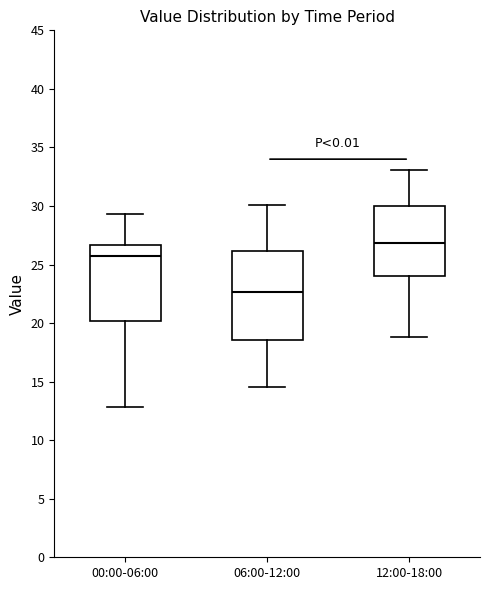

Which box has the lowest median line?

06:00-12:00